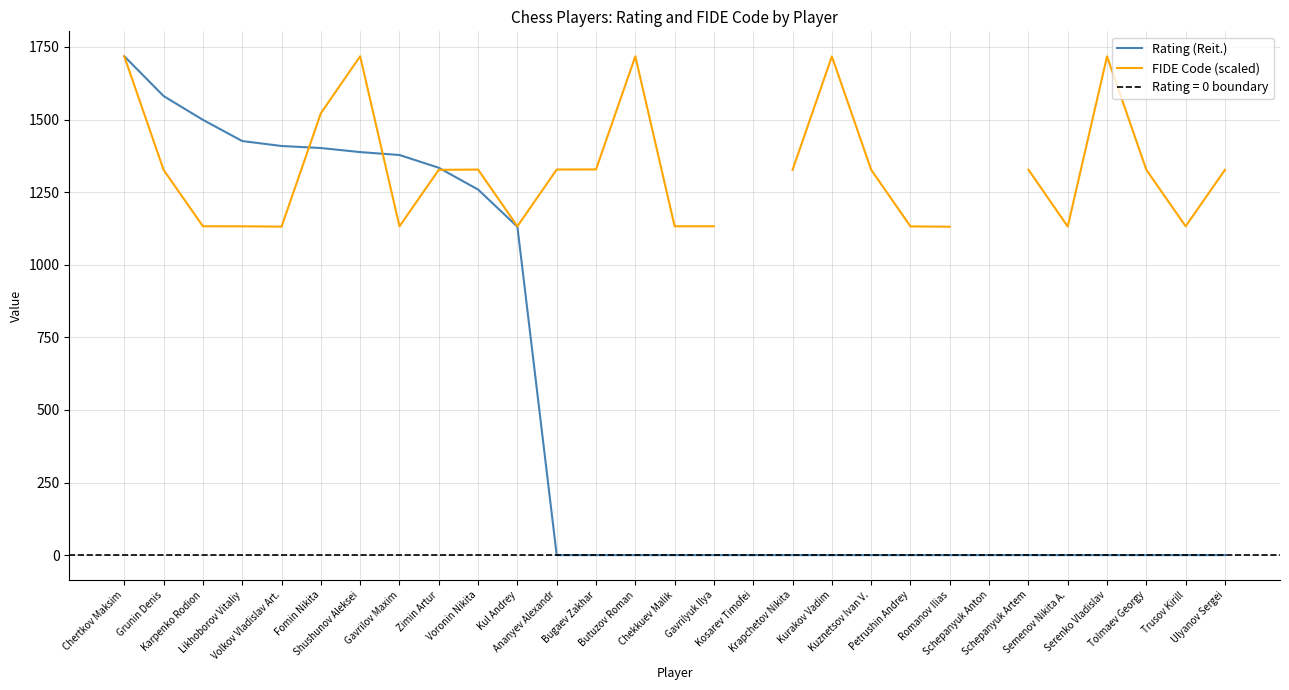

How many values in FIDE Code (scaled) are above zero?

27